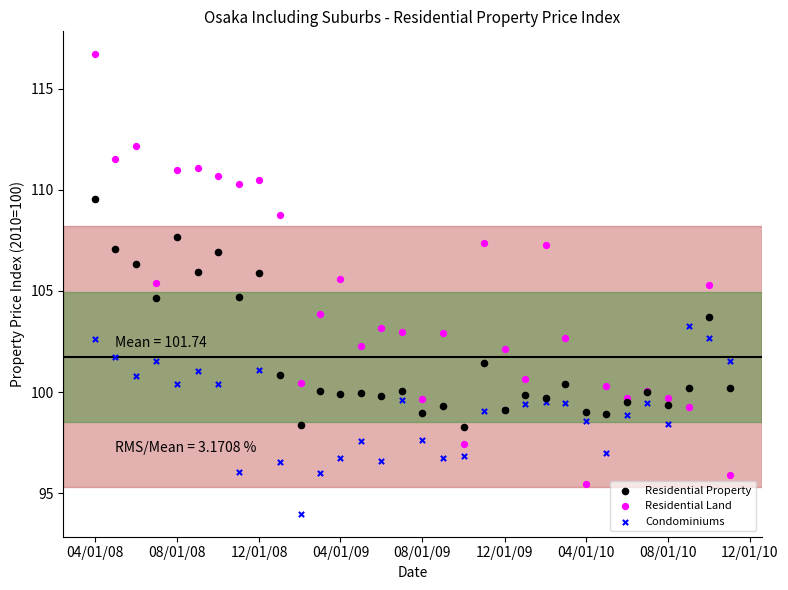

Which series has the largest Y range (max minus min)?

Residential Land